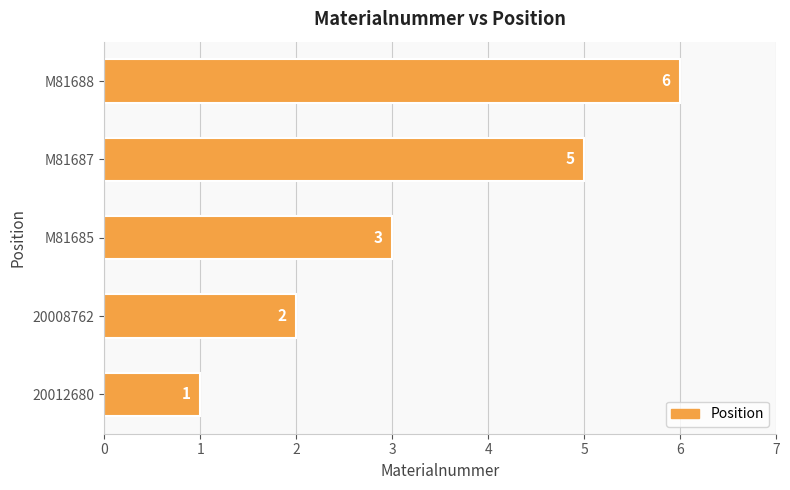

List the labels in order of value, largest first.

M81688, M81687, M81685, 20008762, 20012680